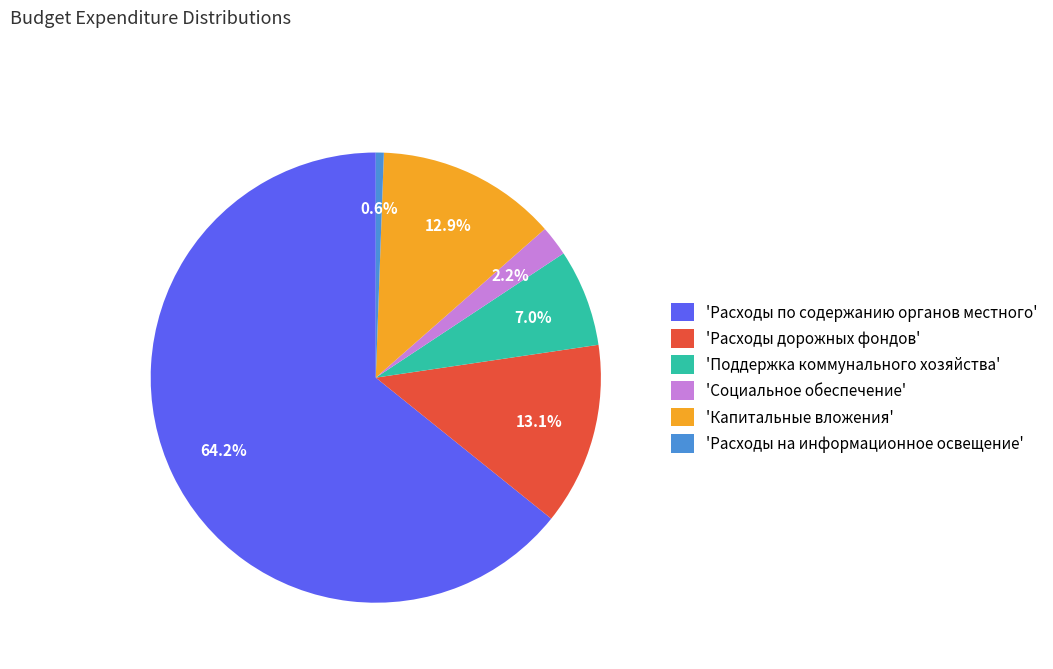

Is there any slice that represents more than half of the pie?

Yes